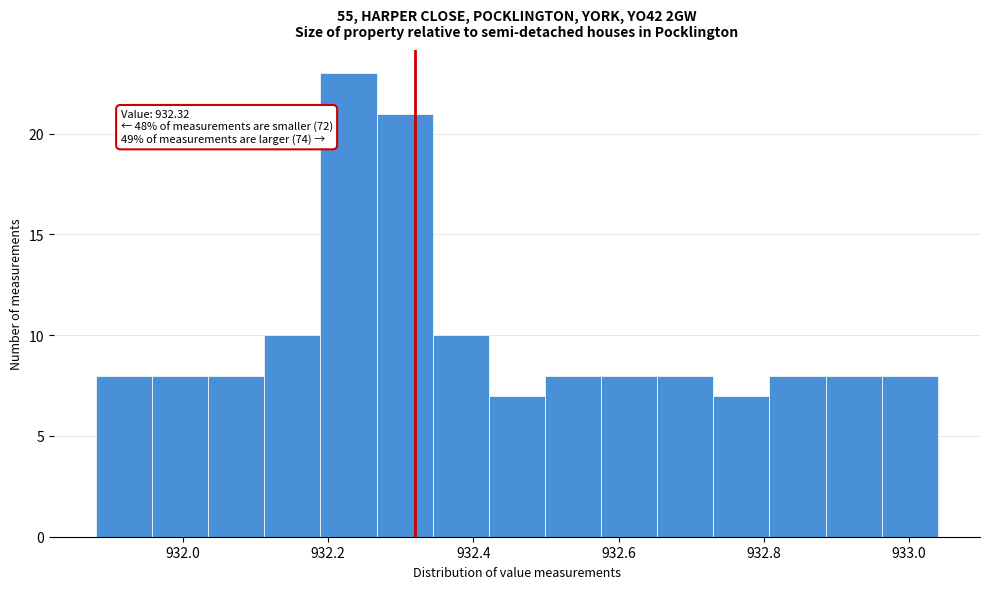

Read against the x-axis, roughly where is the centre of the tallest bar?

932.22